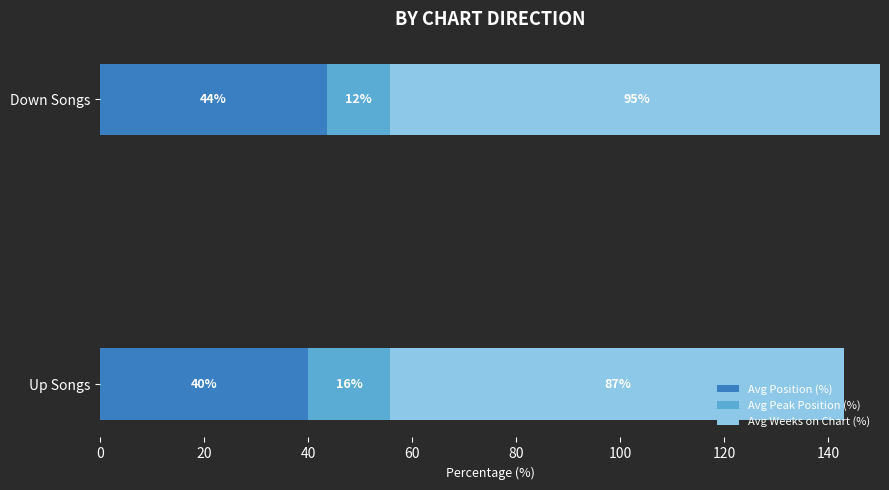

The Avg Position (%) series shows 40.0 at Up Songs. True or false?

True